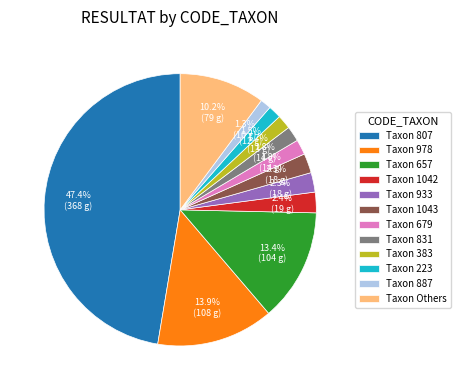

What percentage is NOT represented by Taxon 807?

52.6%